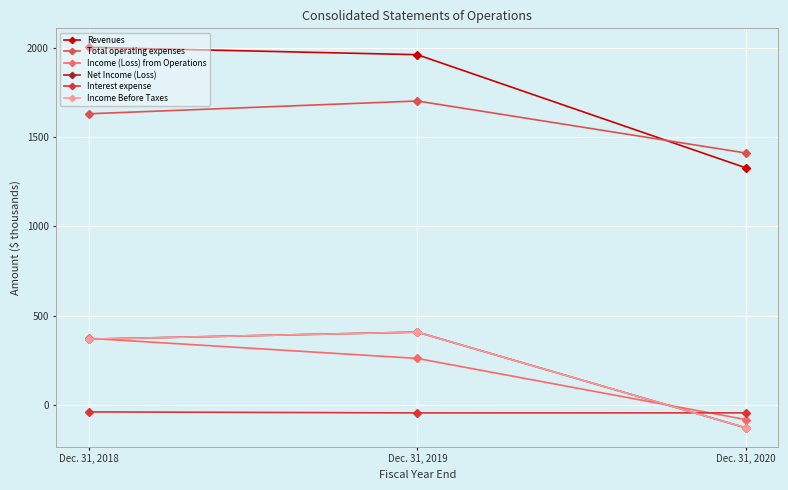

Which series changed the most between Dec. 31, 2018 and Dec. 31, 2019?

Income (Loss) from Operations